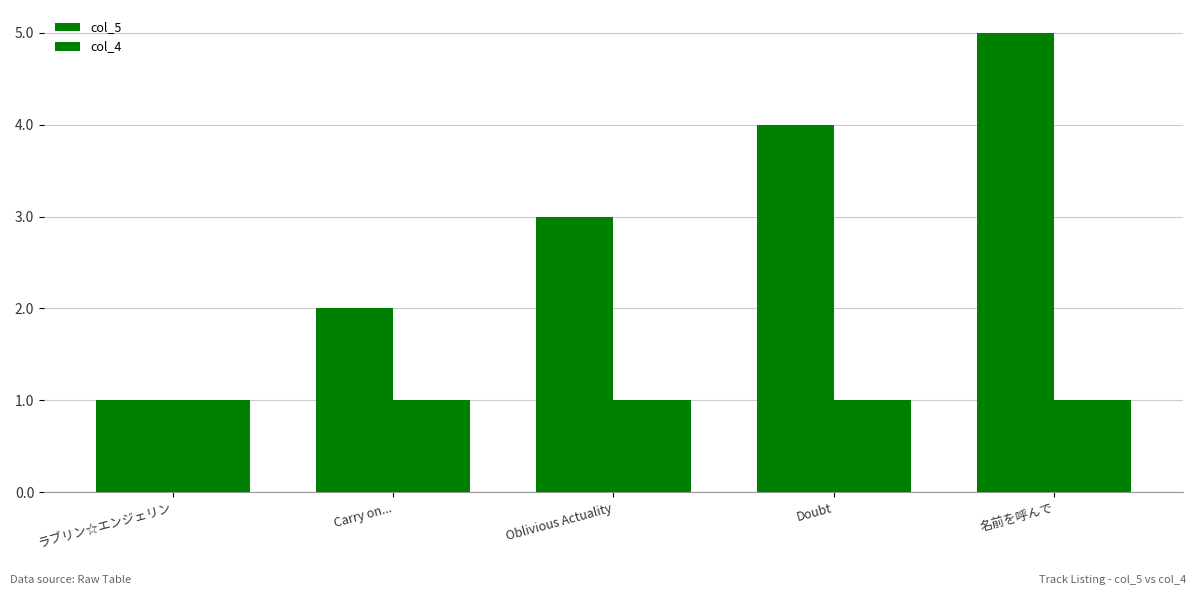

How many categories are shown in the chart?

5